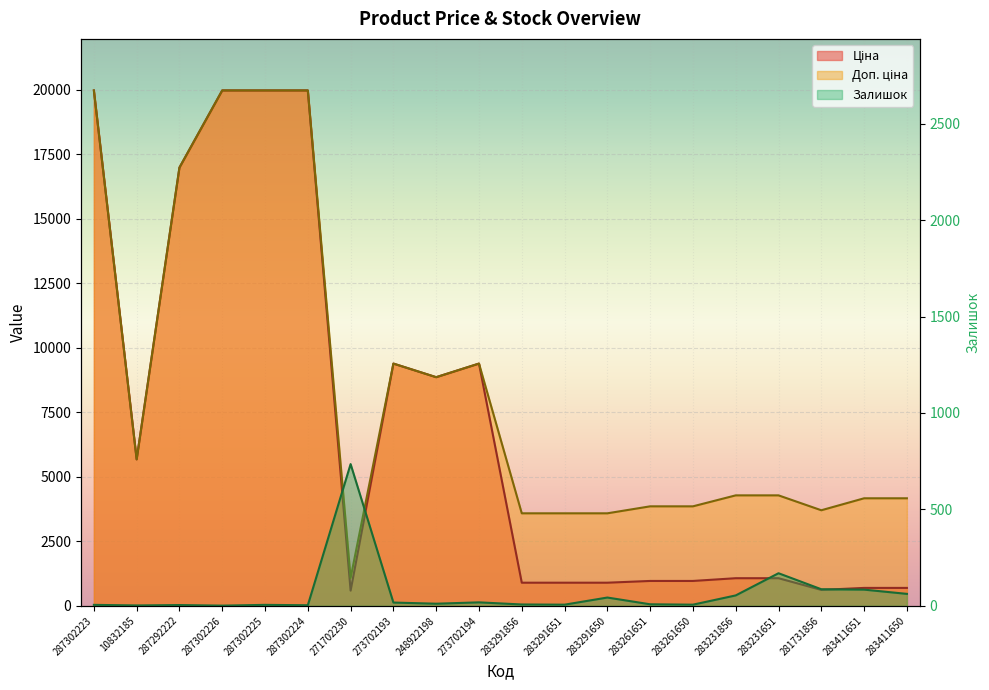

Does the chart display data point markers on the line(s)?

No